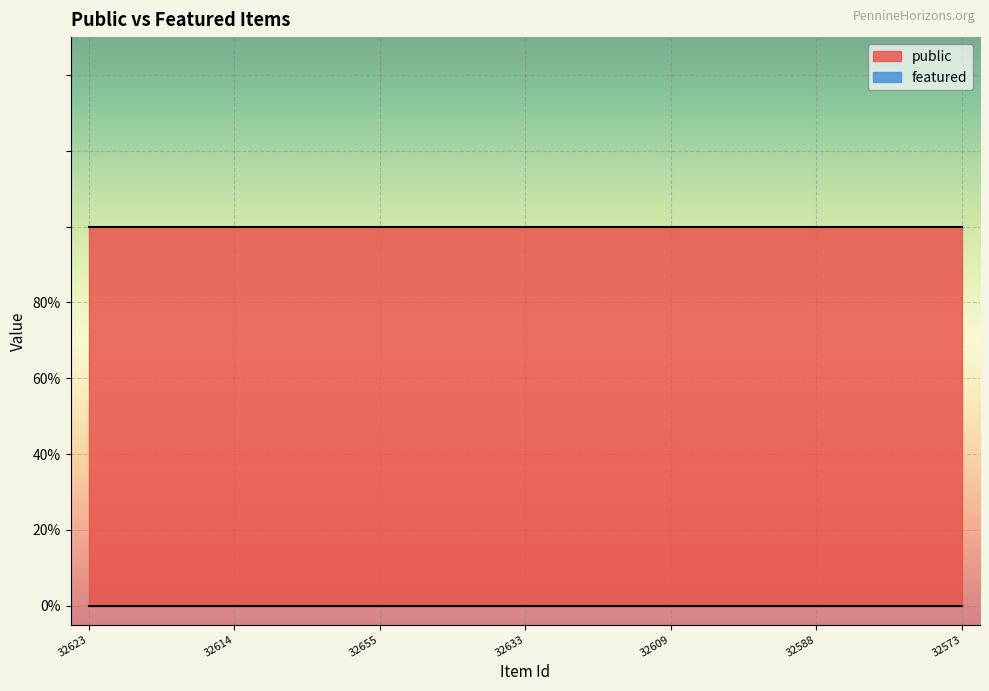

True or false: public and featured cross at least once.

False